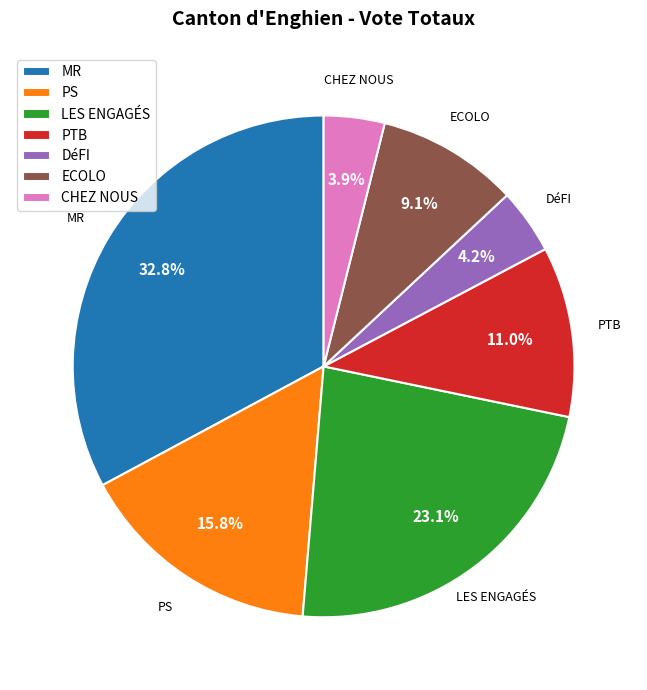

What is the ratio of the value at PTB to the value at ECOLO?

1.2